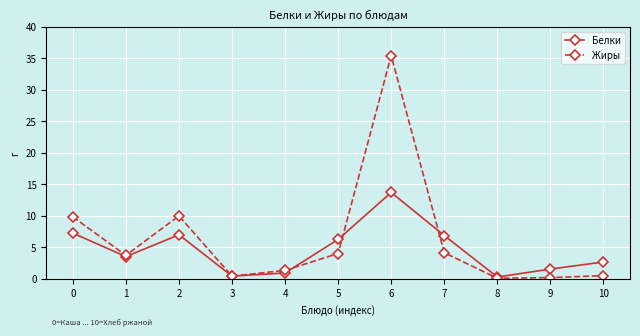

Rank the series by their average value, from lowest to highest.

Белки, Жиры